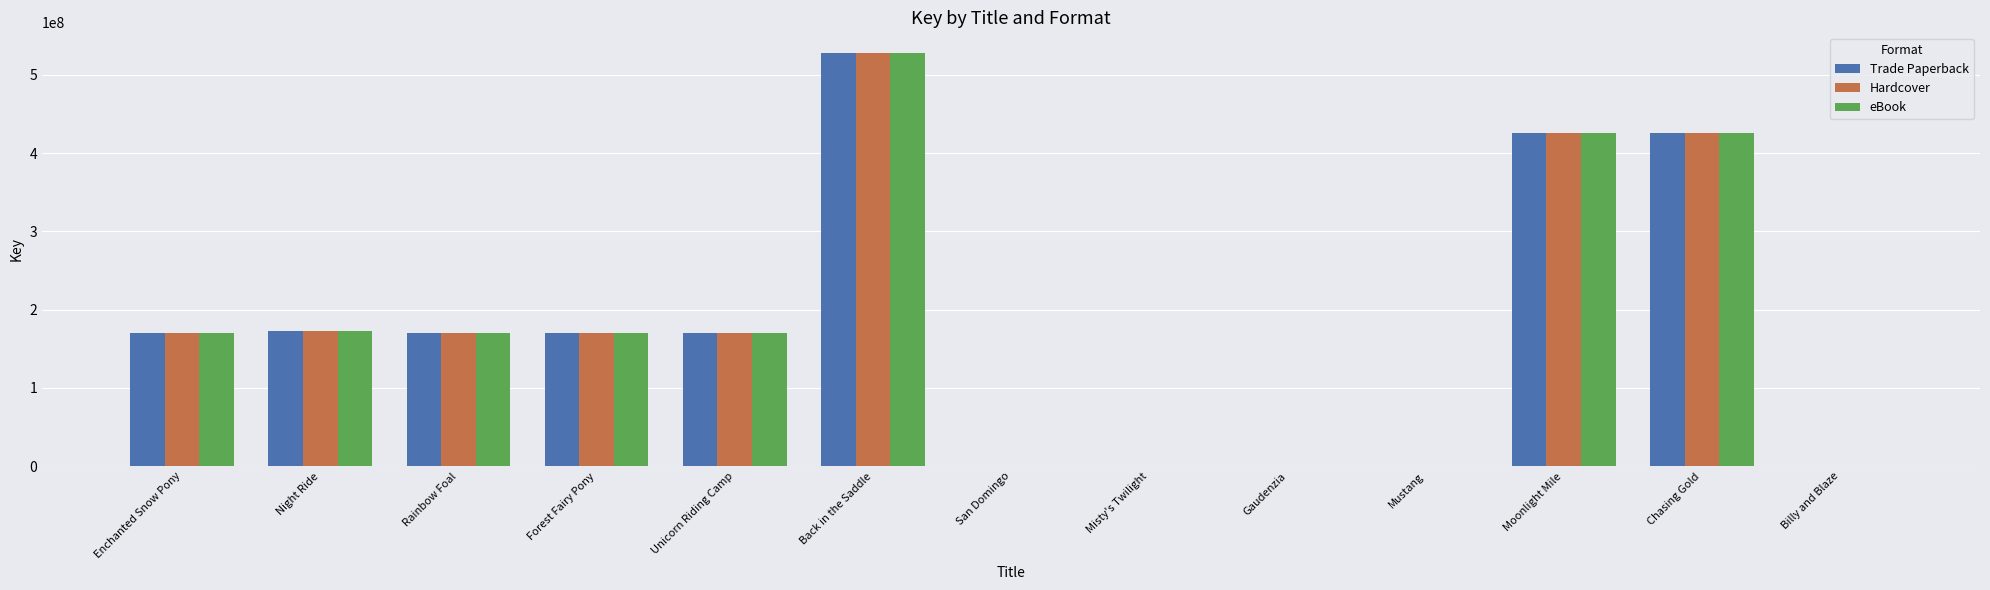

What is the total value across all series at Moonlight Mile?

1277014845